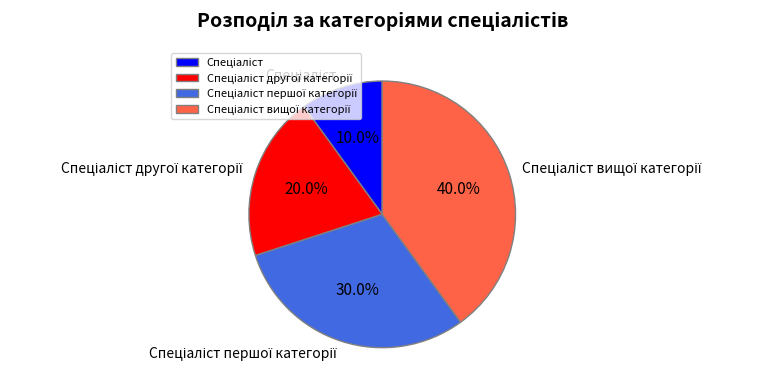

Is there a majority slice in this chart?

No